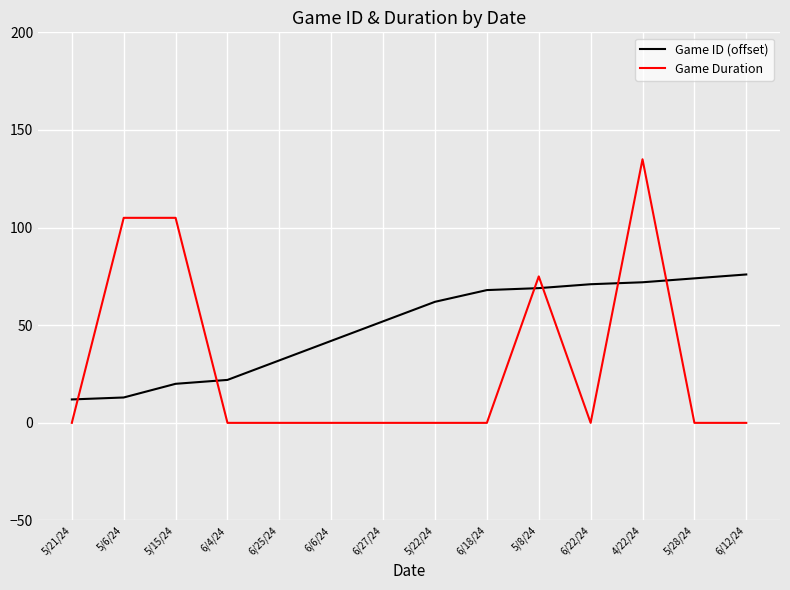

Which series has the widest spread of values?

Game Duration